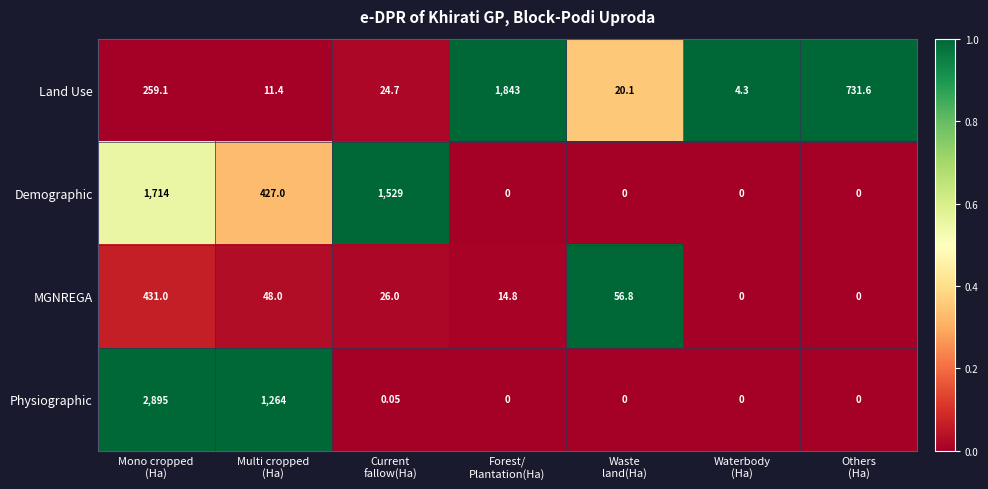

Which series has the largest range (max minus min)?

Physiographic